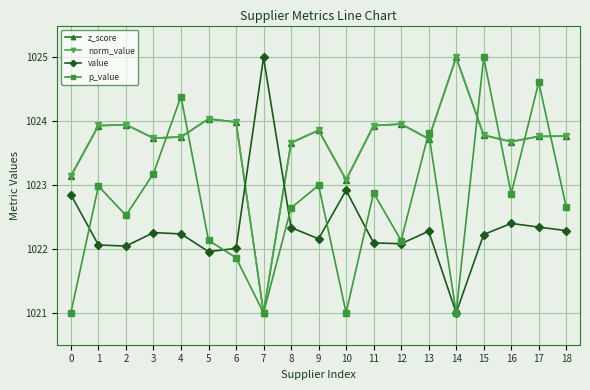

Which series changed the most between 3 and 4?

p_value